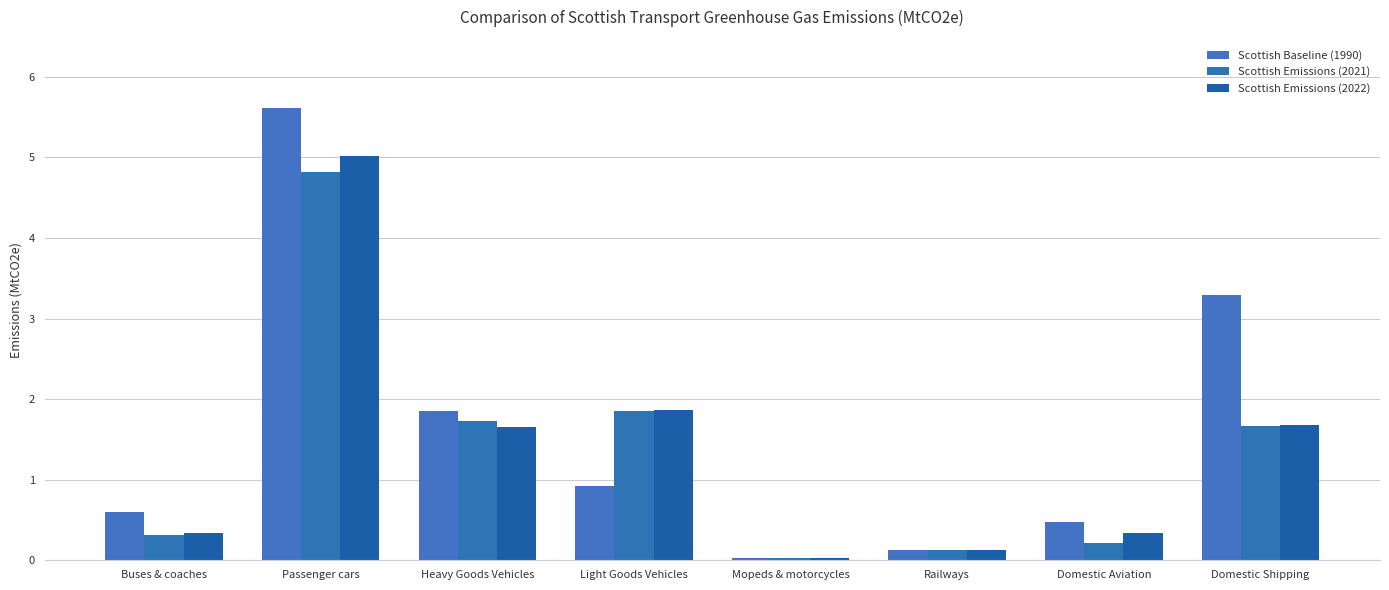

How many values in the Scottish Emissions (2022) series are below 1?

4